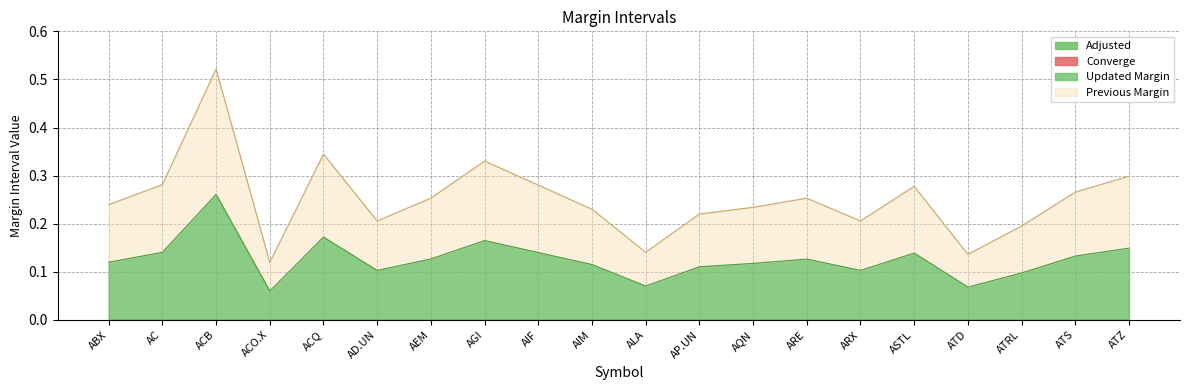

How many lines are shown in the chart?

4